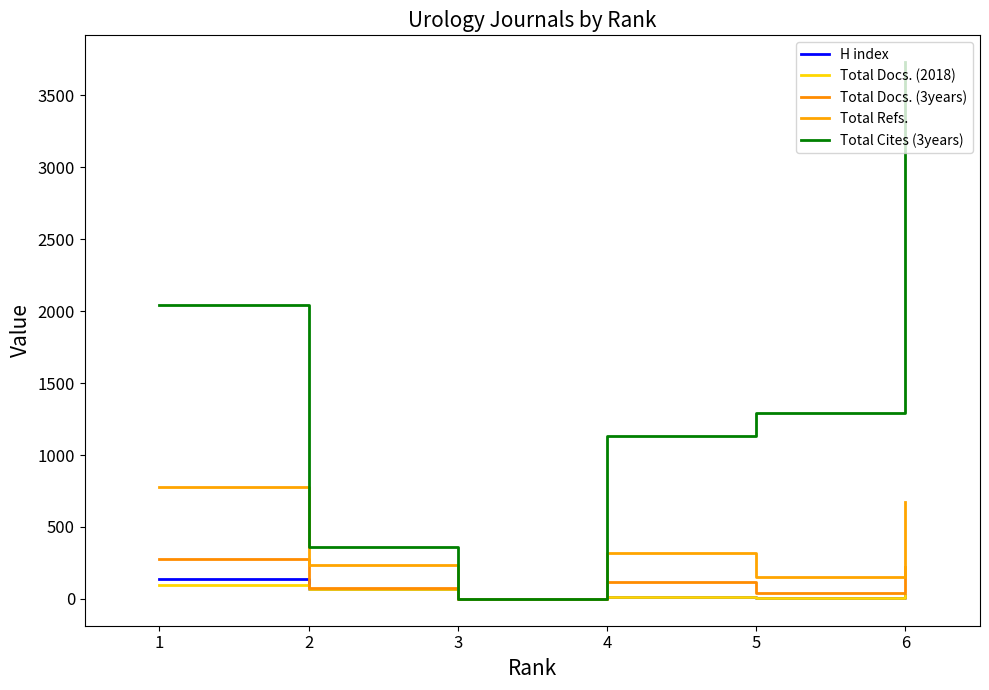

At which label does Total Refs. first exceed 322?

1